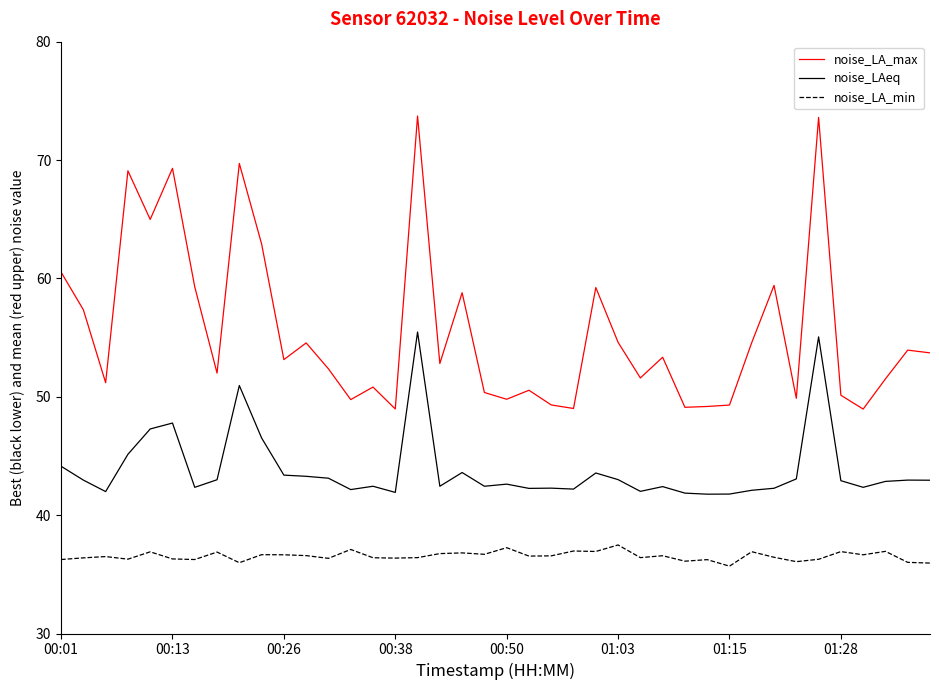

What is the average value of the noise_LA_min series?

36.5